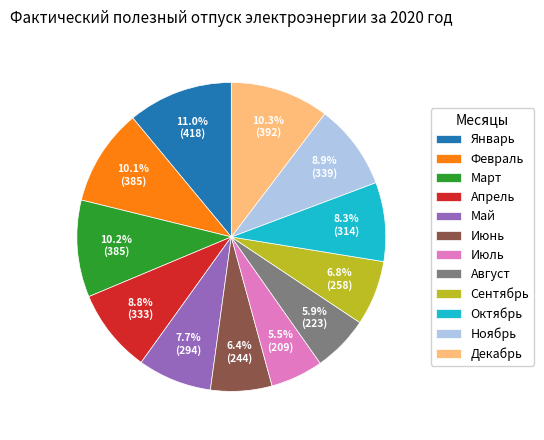

What portion of the pie excludes Сентябрь?

93.2%